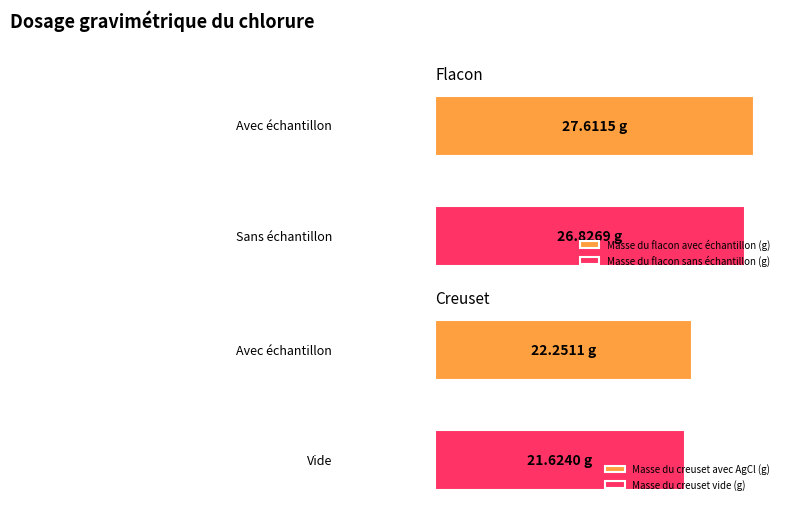

Which series changed the most between 2 and 3?

Masse du creuset avec AgCl (g)